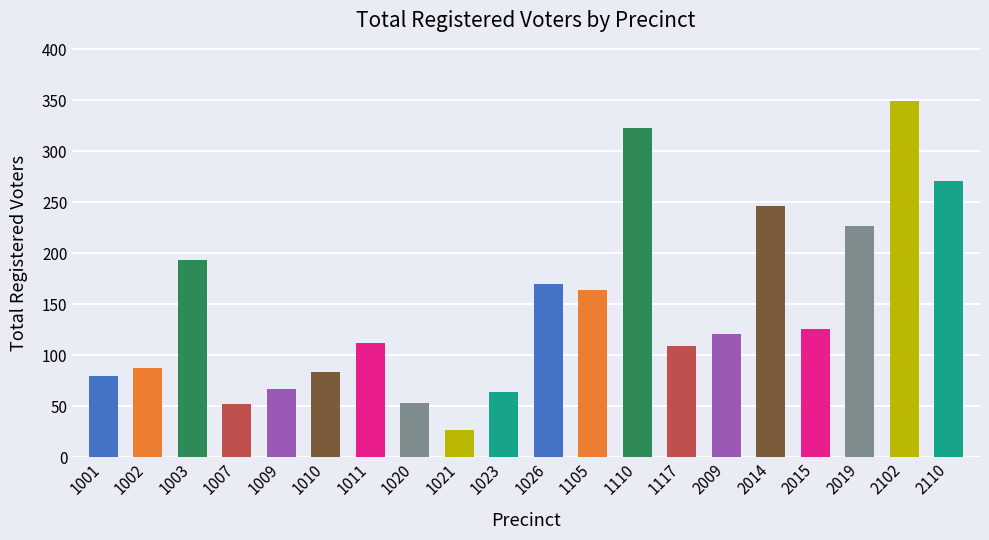

What is the ratio of the value at 1011 to the value at 1007?

2.2